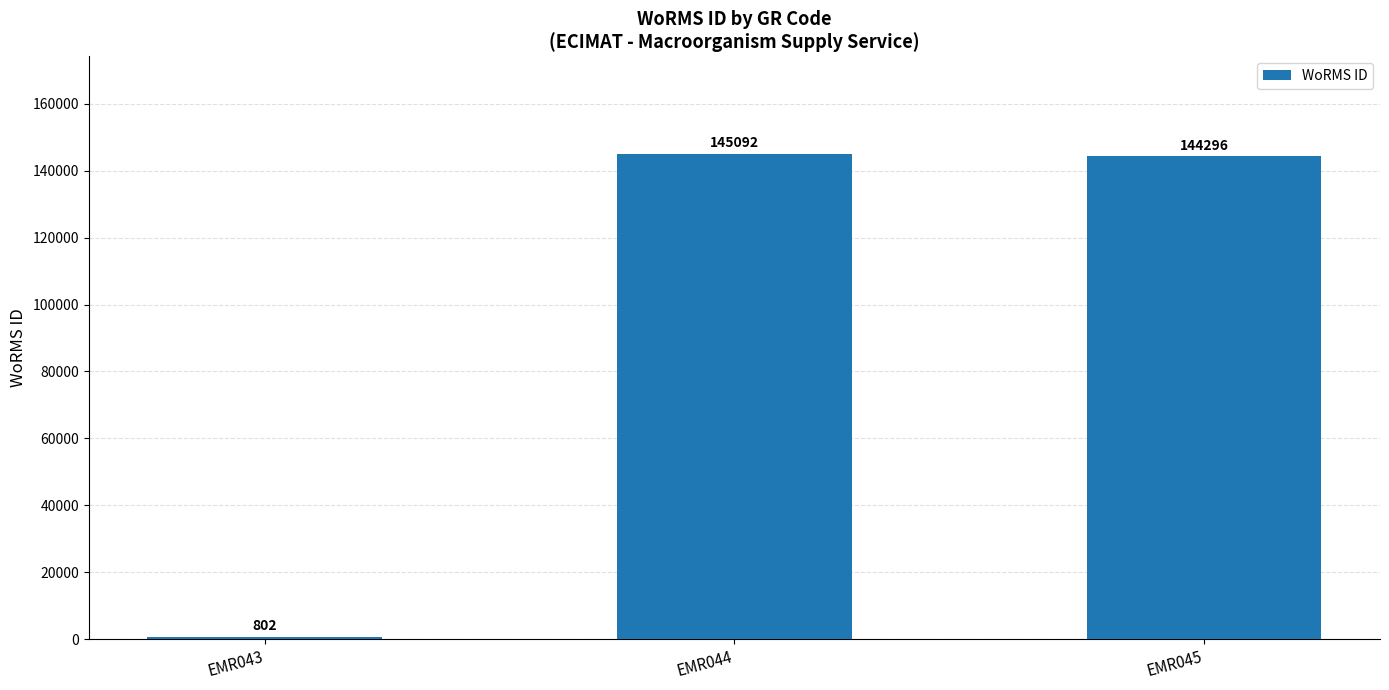

Approximately how many times larger is the value at EMR045 compared to EMR044?

1.0